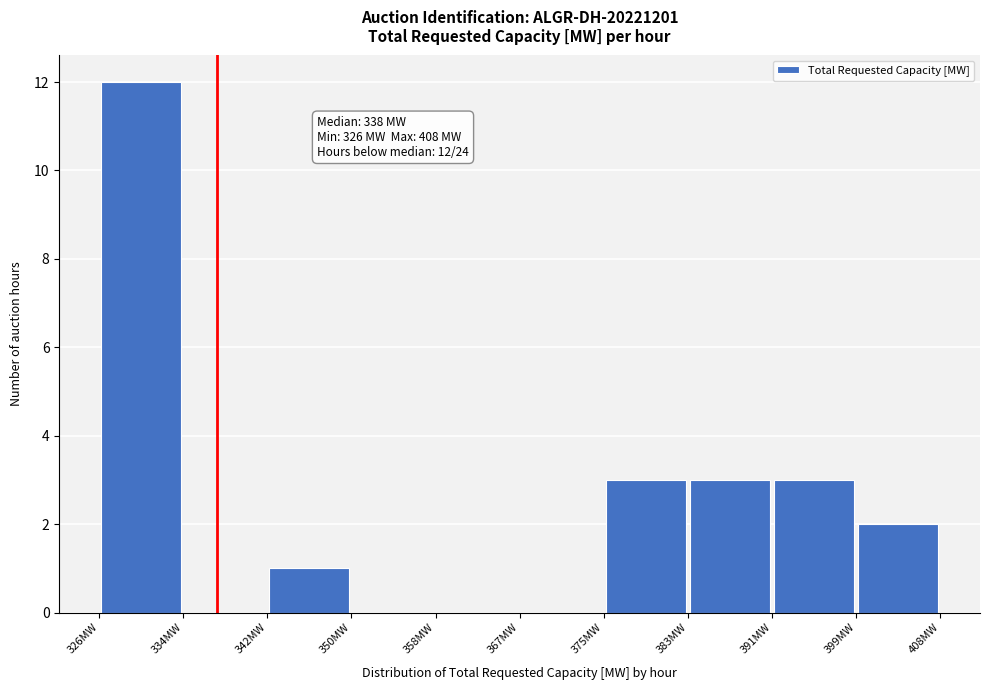

Which range on the x-axis has the tallest bar?

326.0 to 334.2